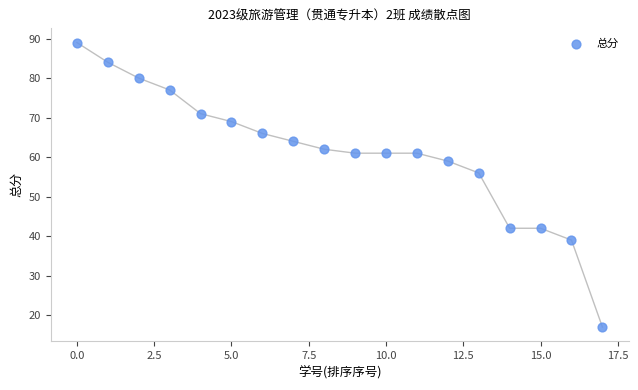

What Y value in the scatter plot is closest to 53?

56